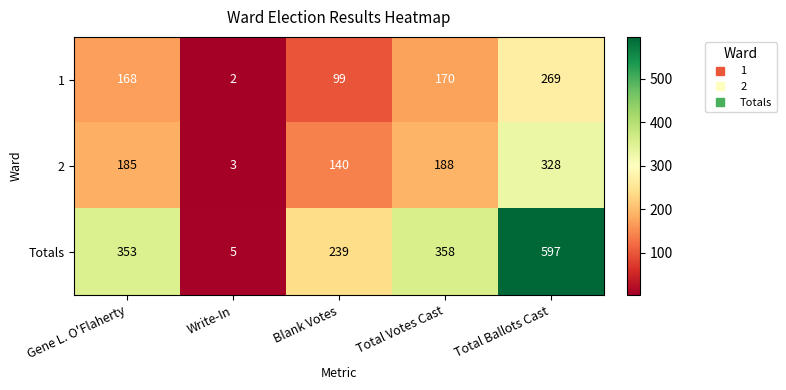

Where is Totals nearest to the value 301?

Gene L. O'Flaherty